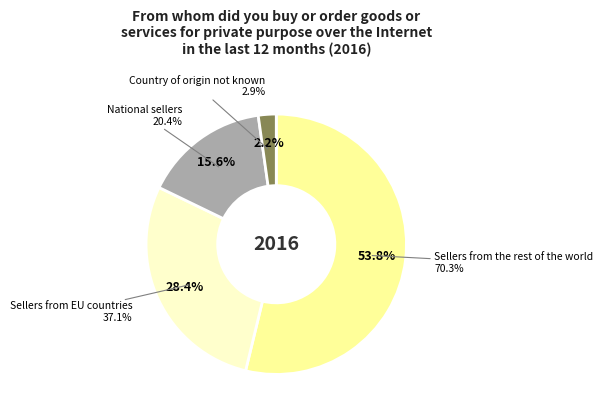

Rank the categories by value from lowest to highest.

Country of origin not known, National sellers, Sellers from EU countries, Sellers from the rest of the world